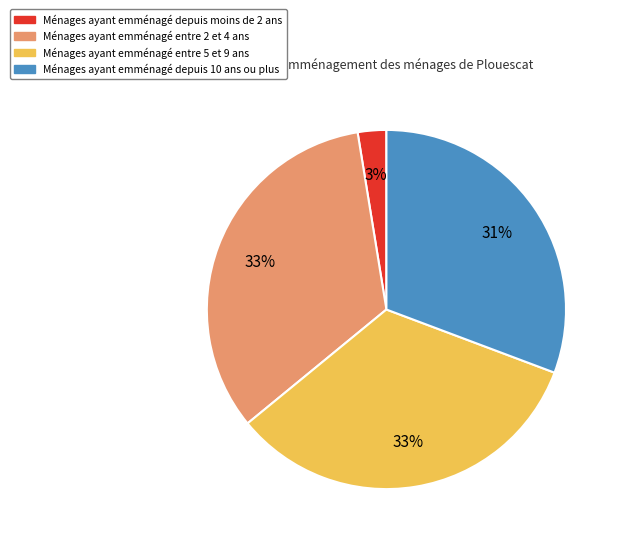

Count the number of slices in the pie.

4